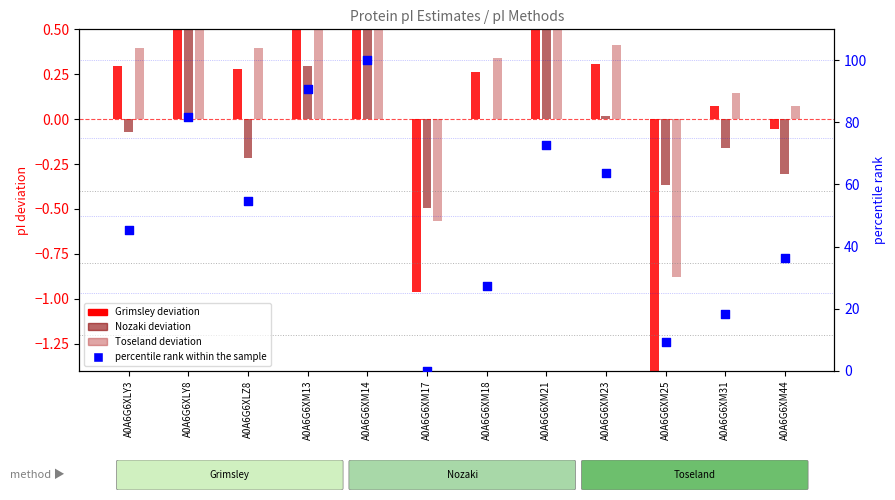

Which has a higher value, A0A6G6XLZ8 or A0A6G6XLY8?

A0A6G6XLY8